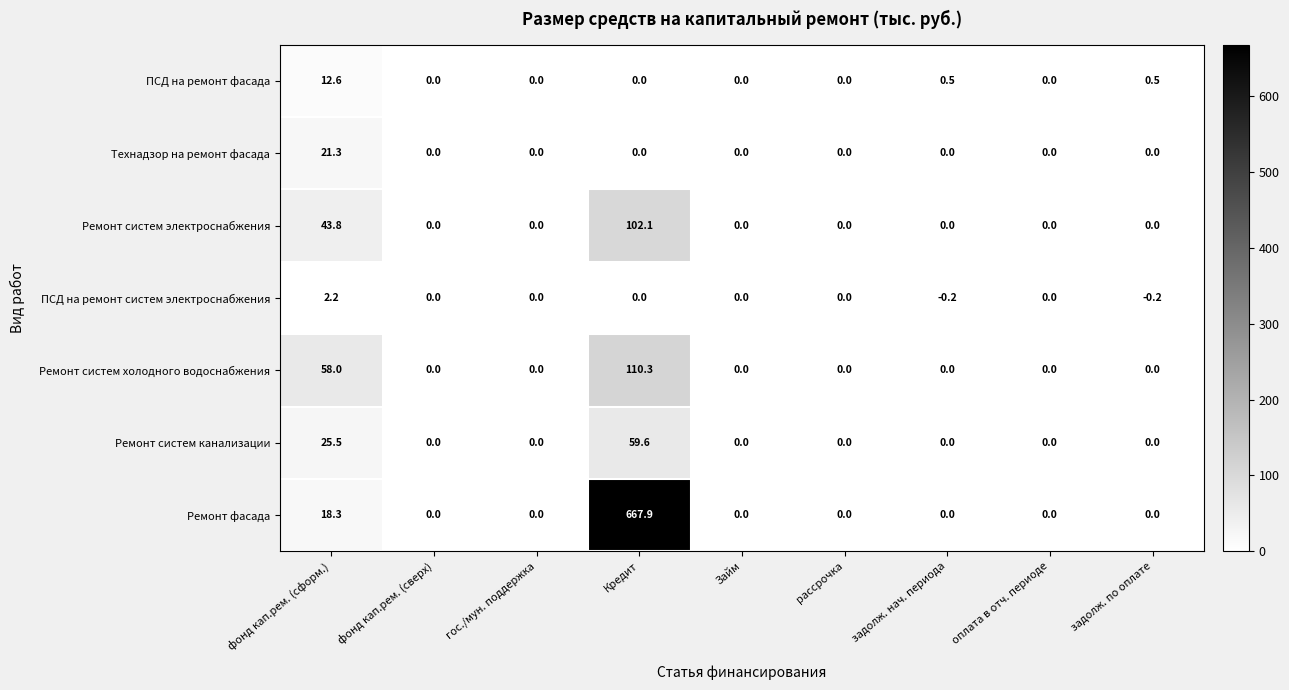

How many series are shown in this chart?

7